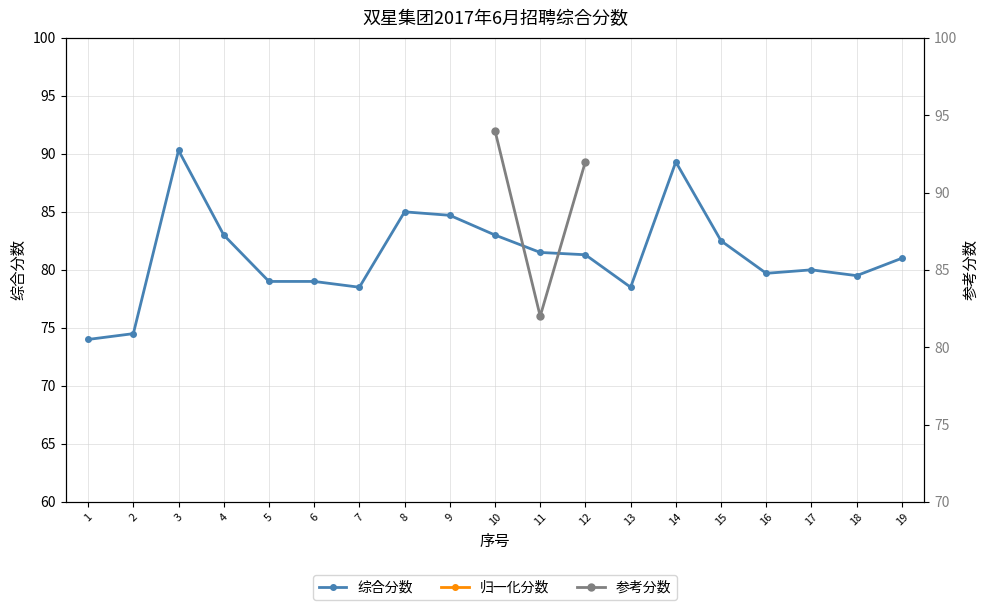

At which category does the chart reach its peak across all series?

3